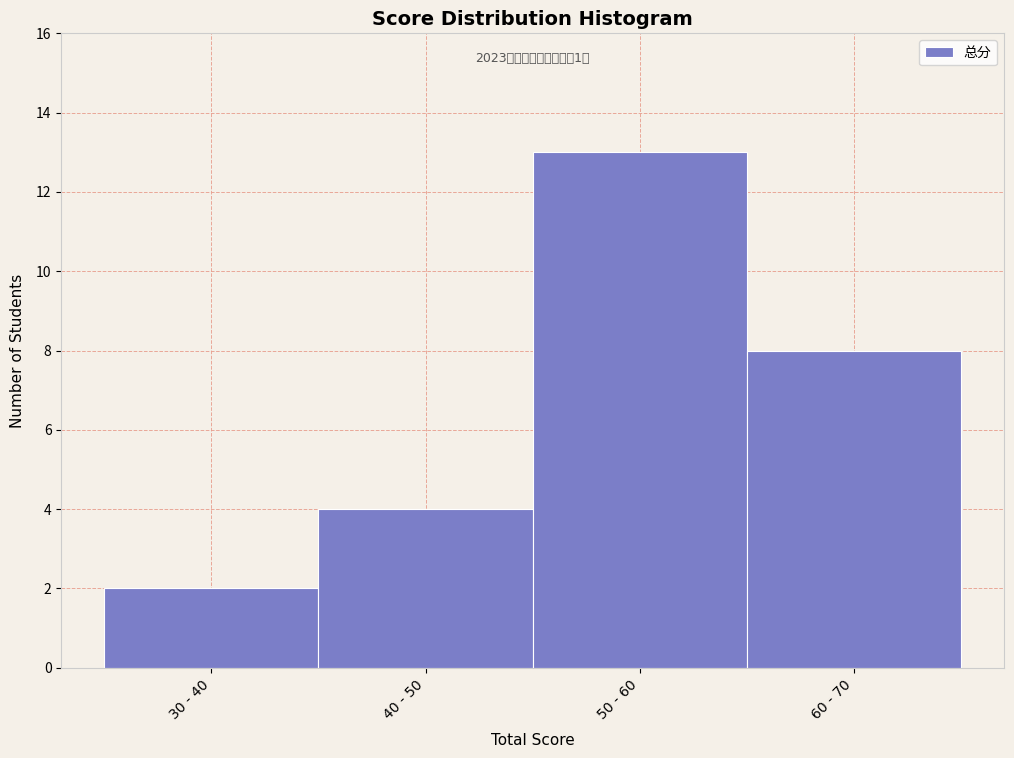

Reading left to right, list all the values displayed in this chart.

2	4	13	8